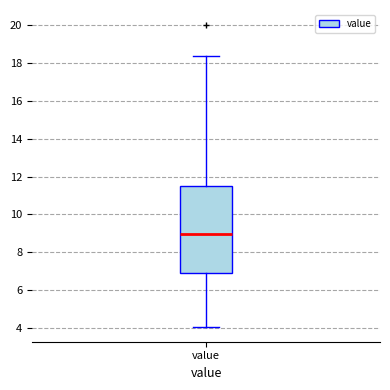

Transcribe this box plot: give where the median line is, the range the box spans, and where the two whiskers end, as read against the y-axis. The values are not printed on the chart, so give them approximately, as read against the axis.

median 9.0, box 6.8 to 11.4, whiskers 4.0 to 18.4